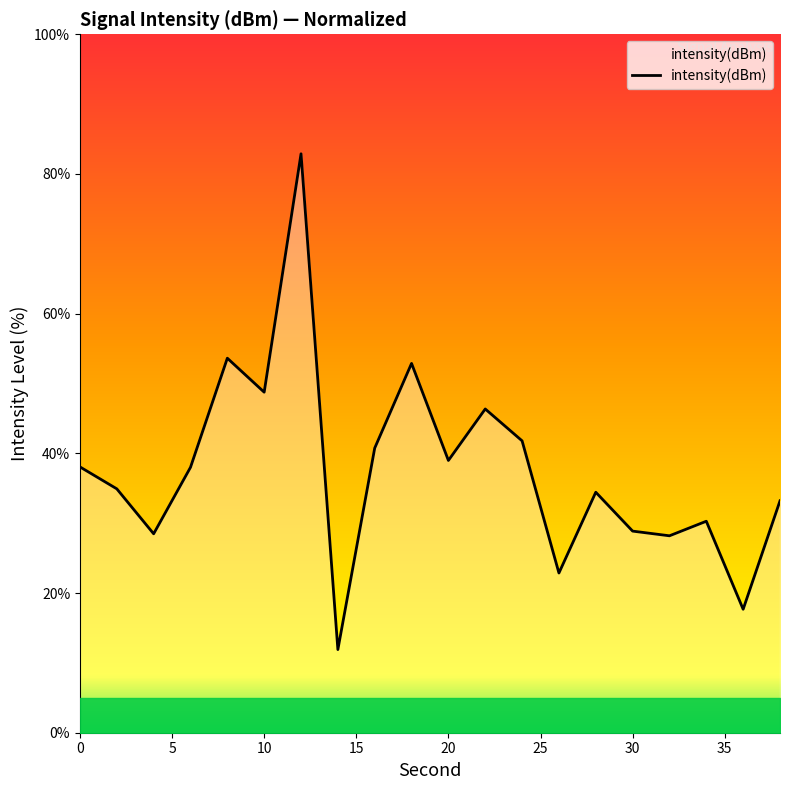

What is the difference between the second highest and second lowest values?

35.9